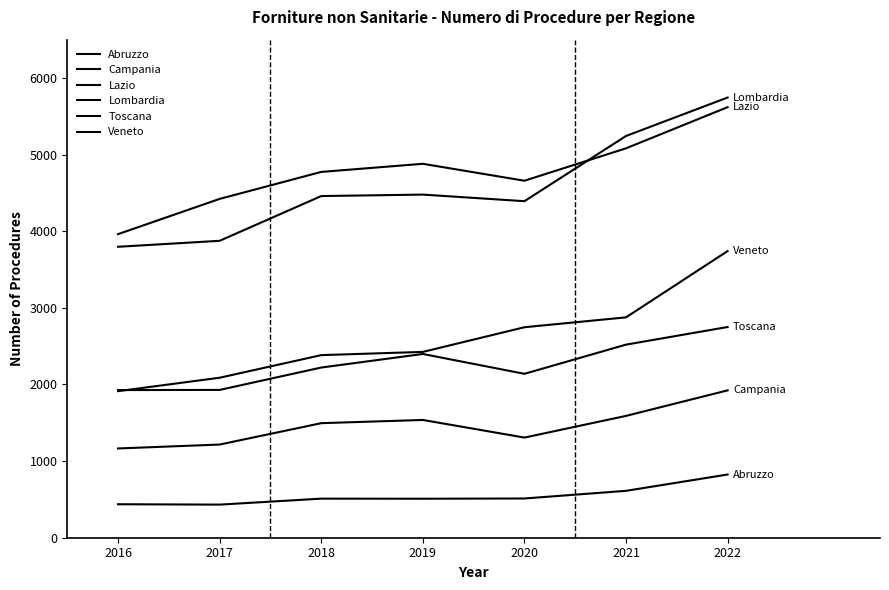

What value does the Campania series have at 2017, to the nearest 100?

1200